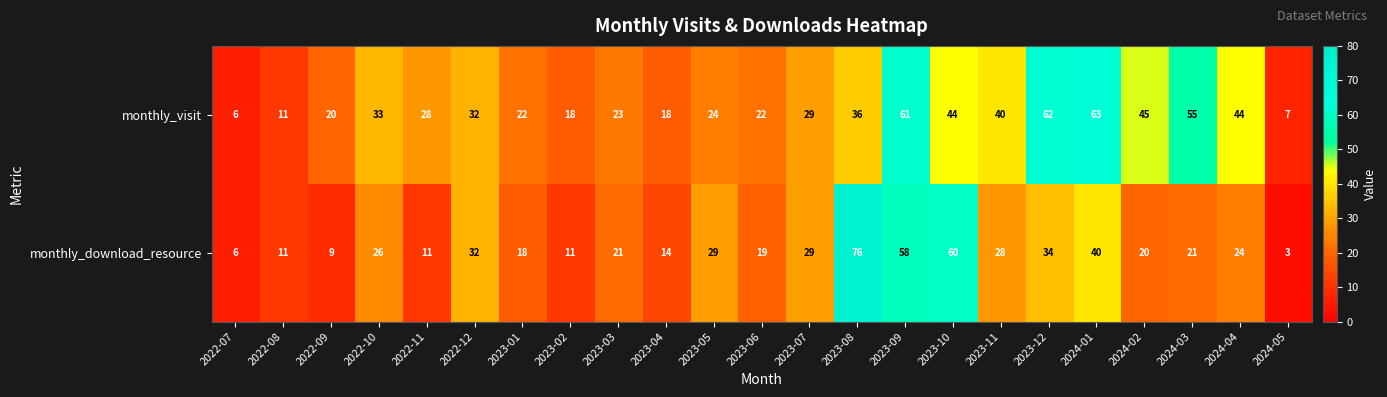

At which category does the chart reach its minimum across all series?

2024-05